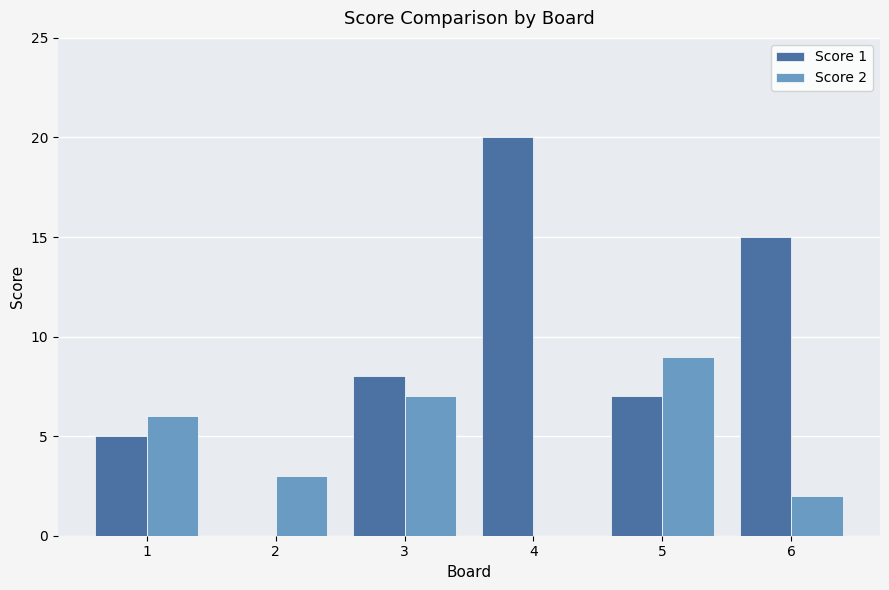

What is the spread (max minus min) of values at 5?

2